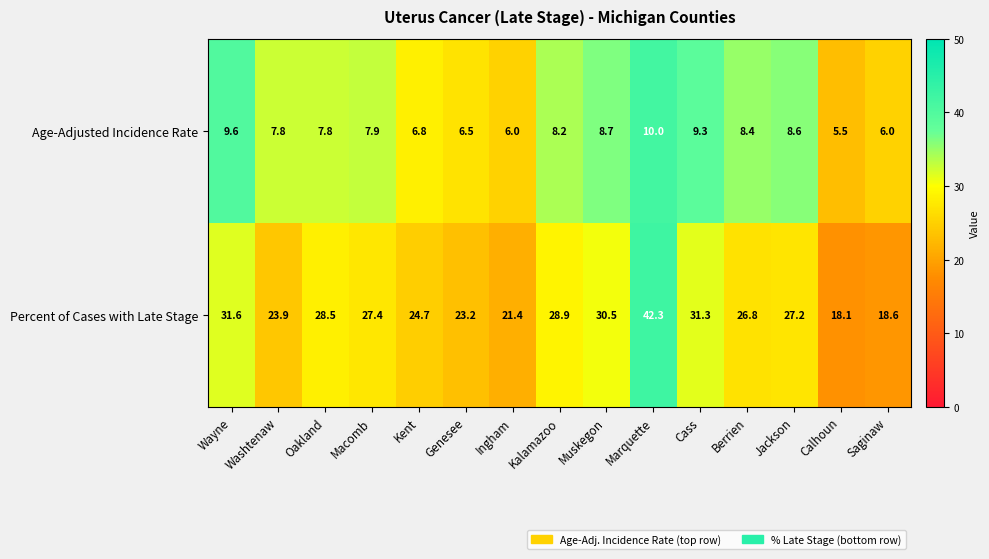

True or false: Percent of Cases with Late Stage has a value of 28.5 at Oakland.

True